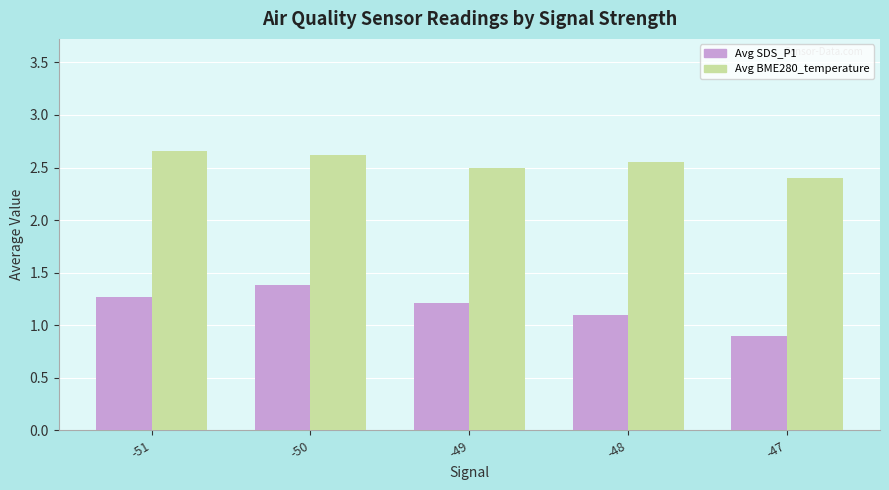

Which series has the widest spread of values?

Avg SDS_P1